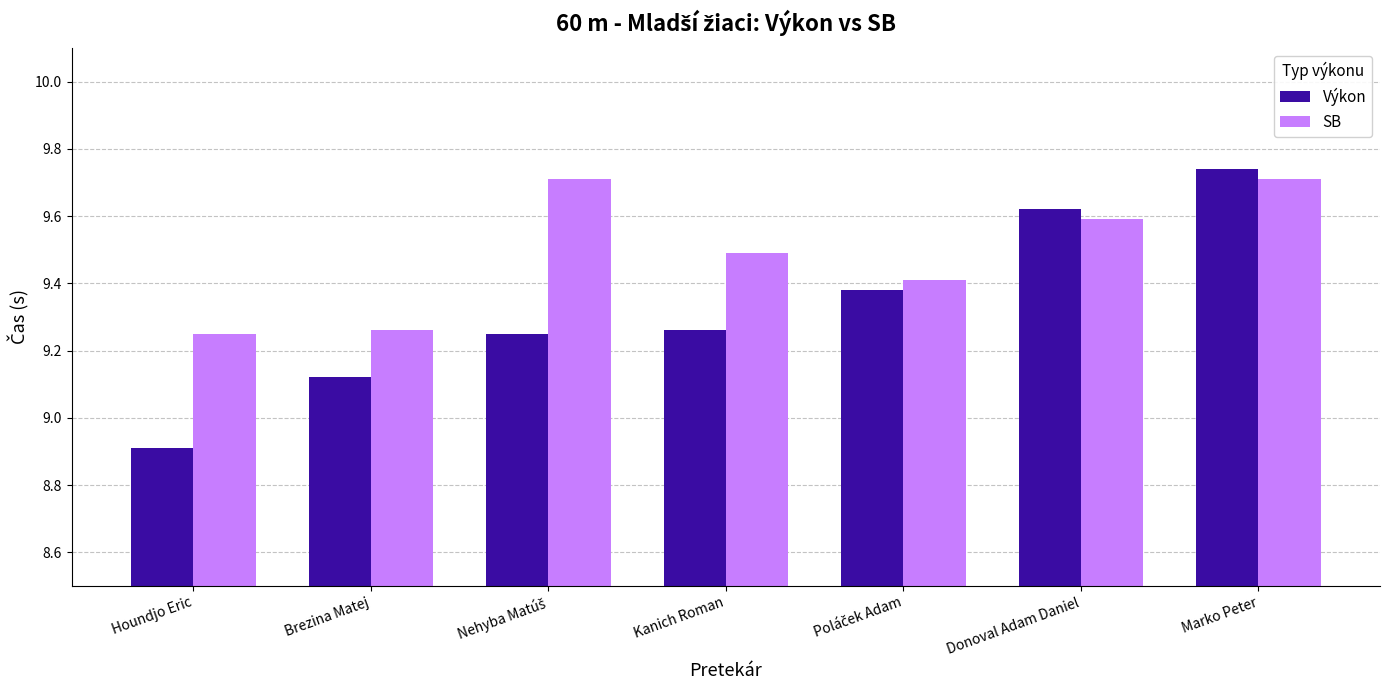

What is the smallest value displayed?

8.9